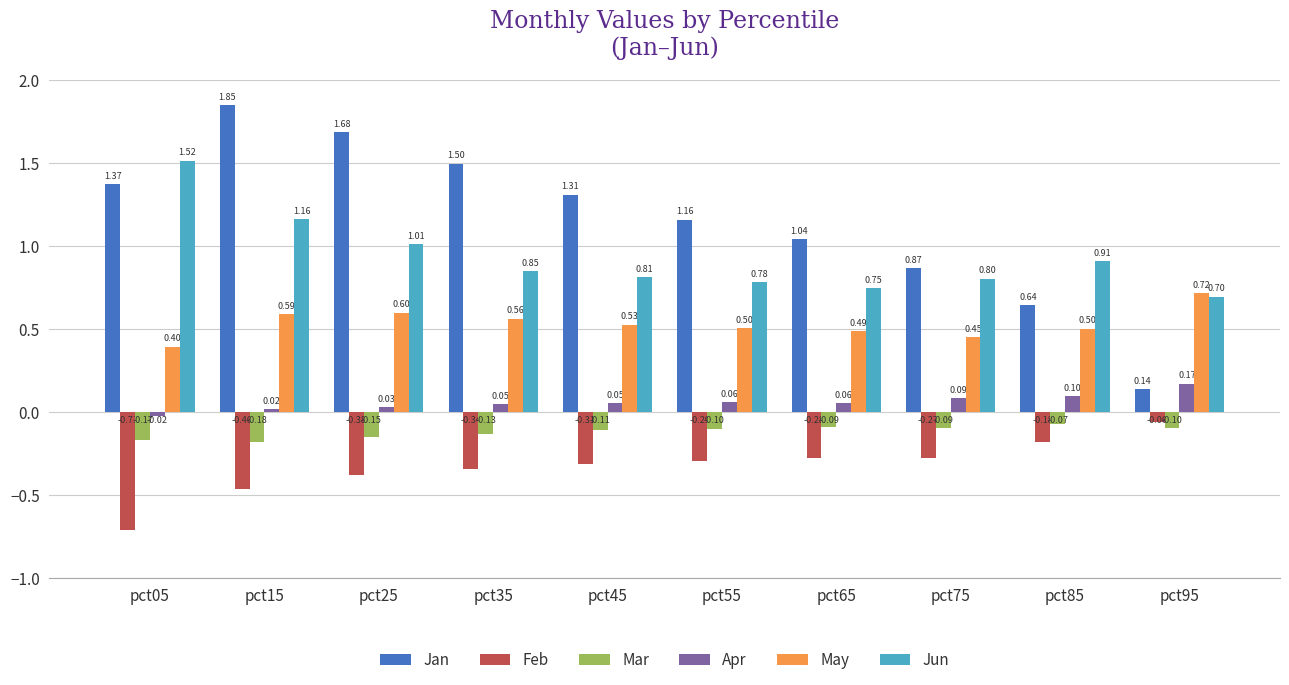

The Feb series shows -0.1 at pct75. True or false?

False